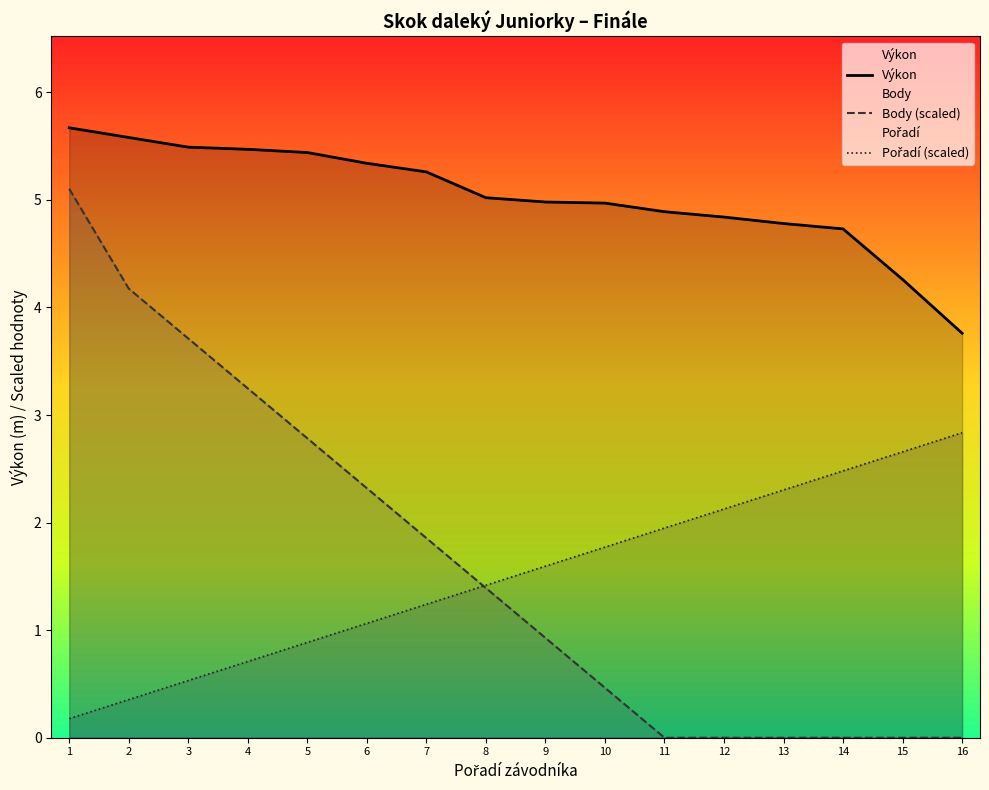

What is the value of the Pořadí (scaled) point at the 4th from the left?

0.7